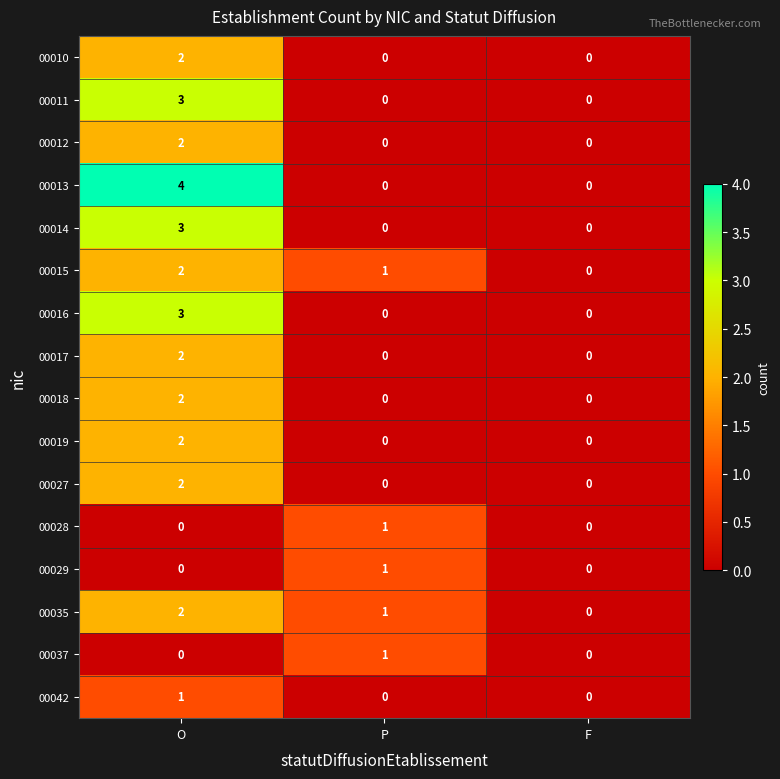

At which category is the sum across all series the highest?

O